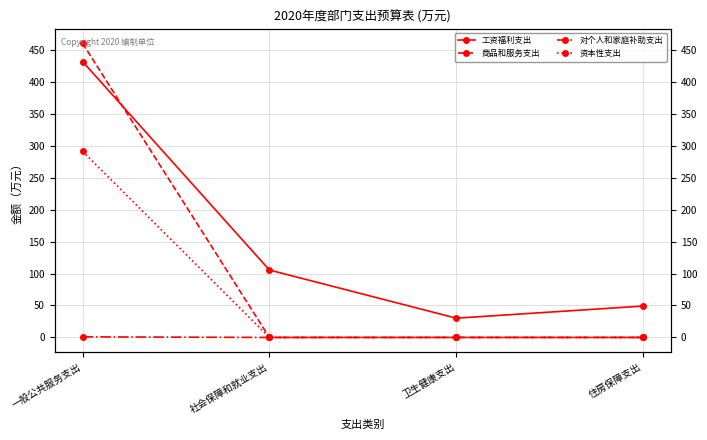

What is the spread (max minus min) of values at 卫生健康支出?

30.1